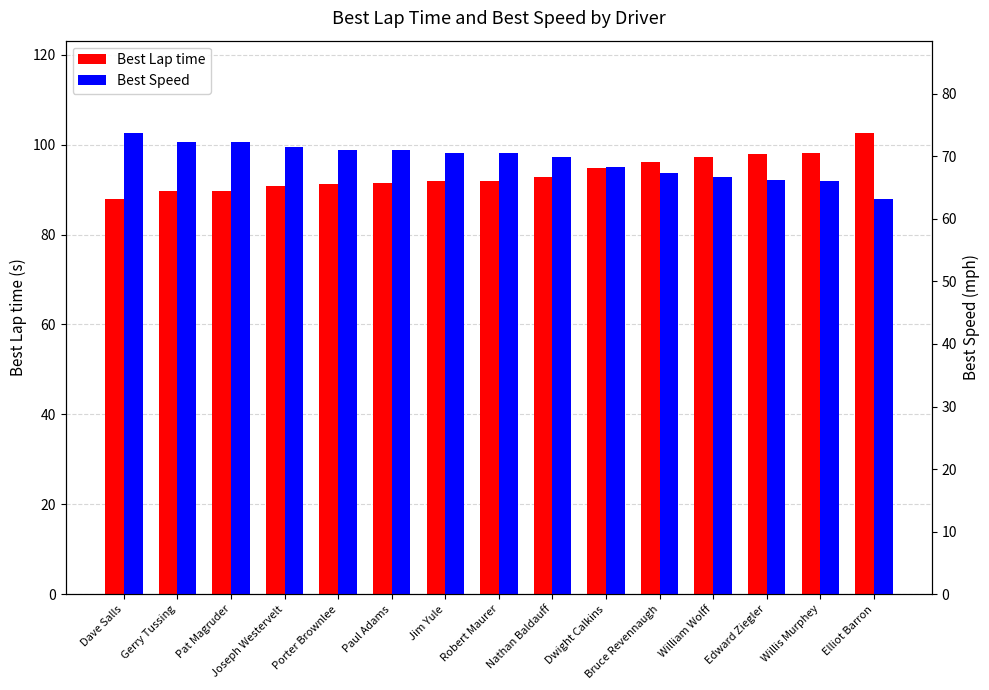

How many groups of bars are there?

15